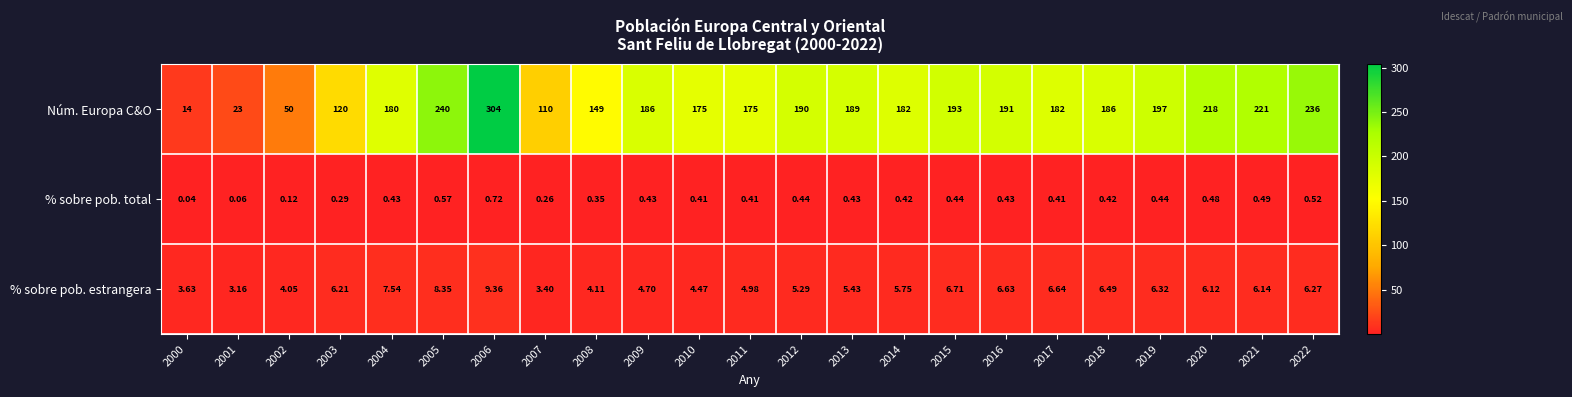

Rank the series by their maximum value, from lowest to highest.

% sobre pob. total, % sobre pob. estrangera, Núm. Europa C&O